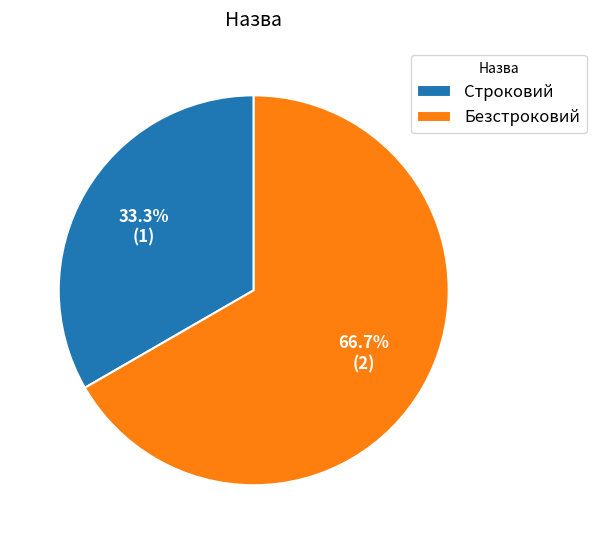

What is the smallest slice in the pie chart?

Строковий